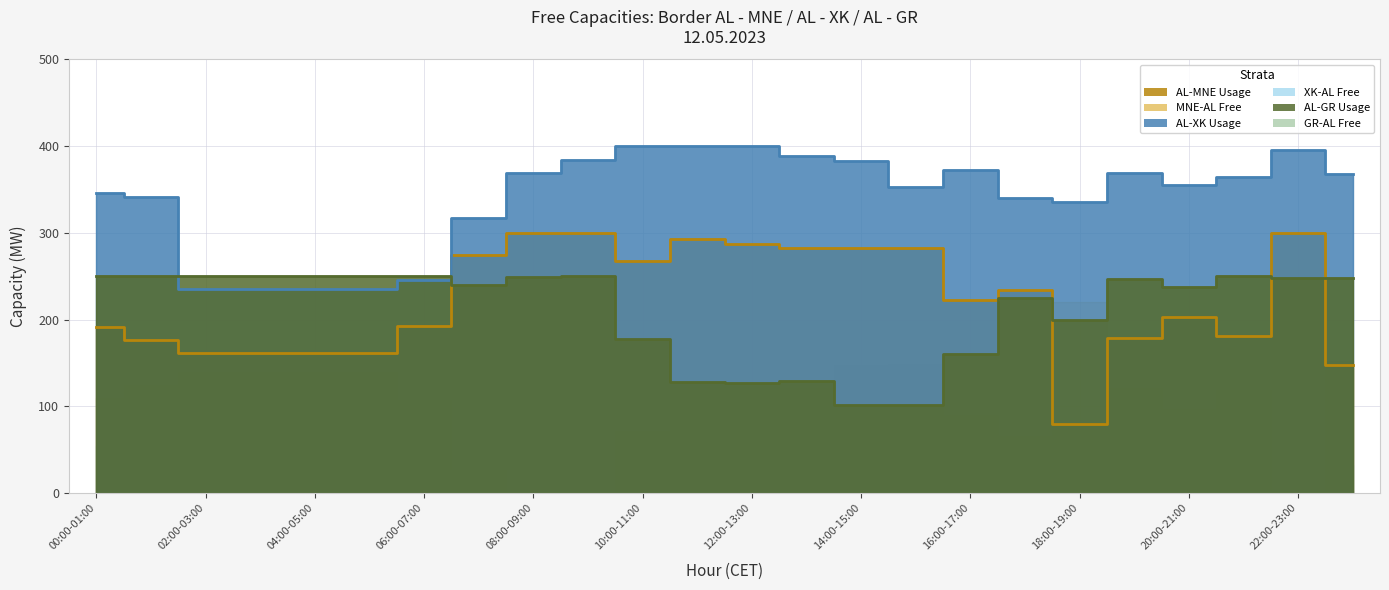

List the labels in order of AL-MNE Usage value, smallest first.

18:00-19:00, 23:00-00:00, 02:00-03:00, 03:00-04:00, 04:00-05:00, 05:00-06:00, 01:00-02:00, 19:00-20:00, 21:00-22:00, 00:00-01:00, 06:00-07:00, 20:00-21:00, 16:00-17:00, 17:00-18:00, 10:00-11:00, 07:00-08:00, 13:00-14:00, 14:00-15:00, 15:00-16:00, 12:00-13:00, 11:00-12:00, 08:00-09:00, 09:00-10:00, 22:00-23:00